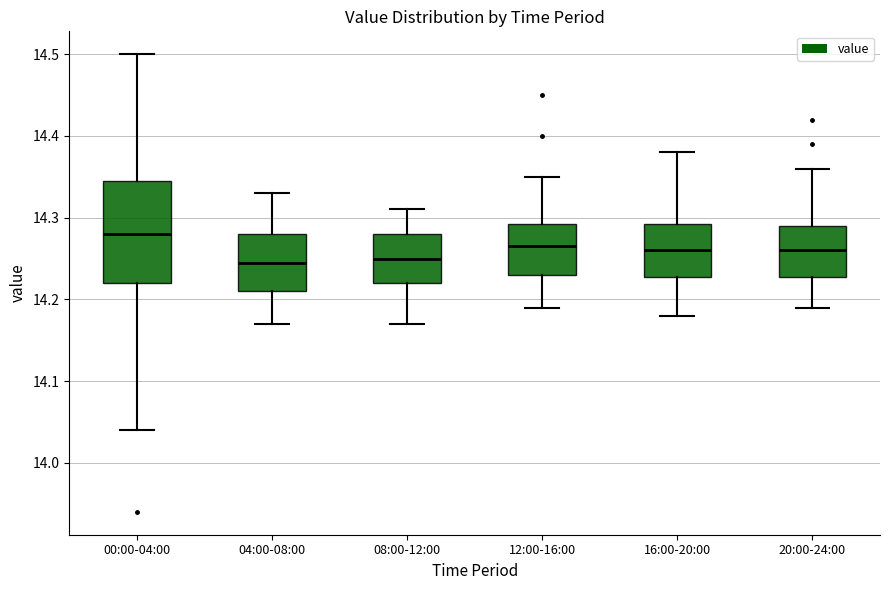

Comparing the boxes themselves (not the whiskers), which one is the tallest?

00:00-04:00